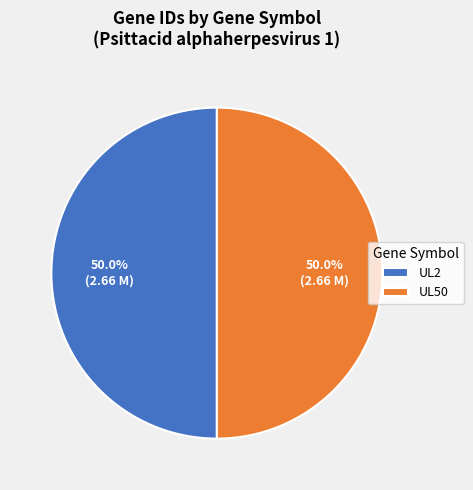

Approximately how many times larger is the value at UL50 compared to UL2?

1.0